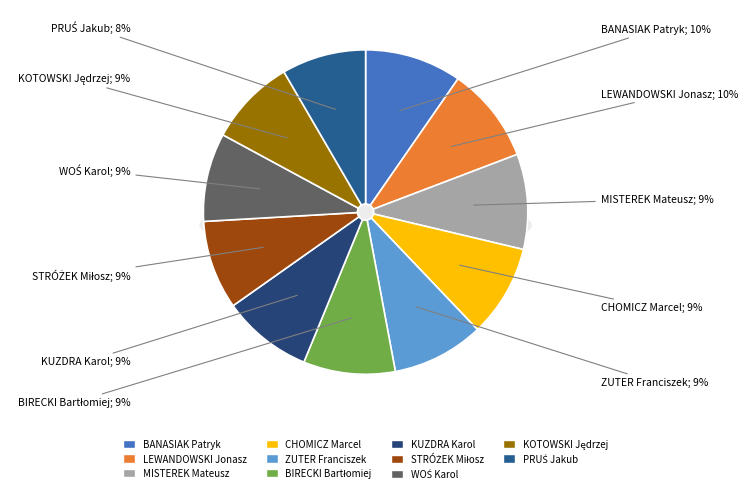

Is LEWANDOWSKI Jonasz the majority of the pie?

No